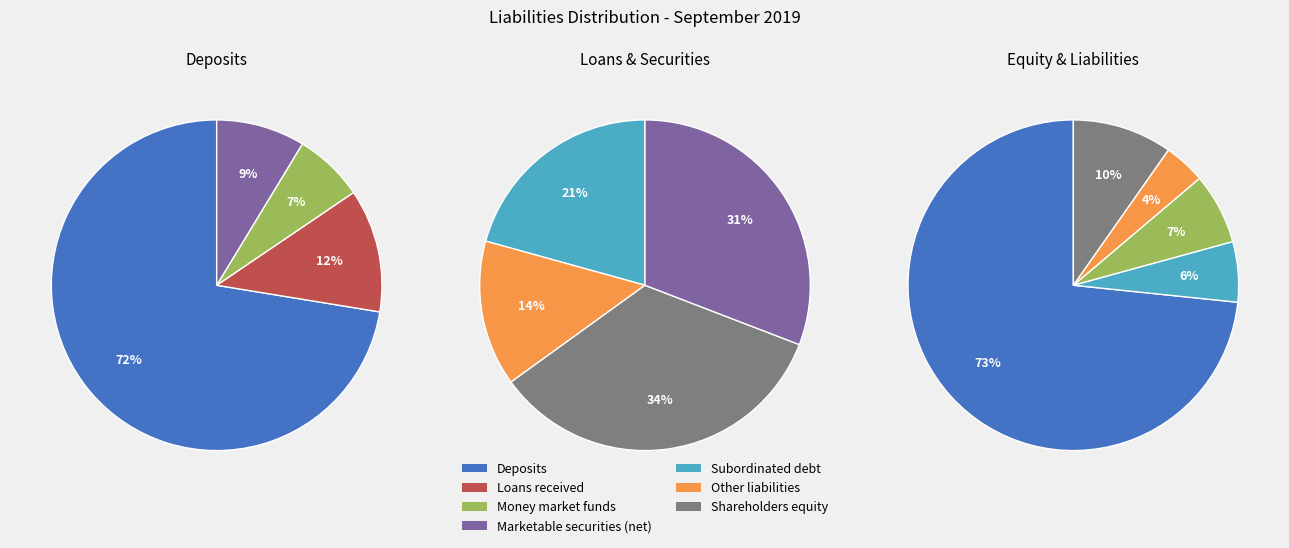

What is the change in value from Subordinated debt to Other liabilities?

-1.5